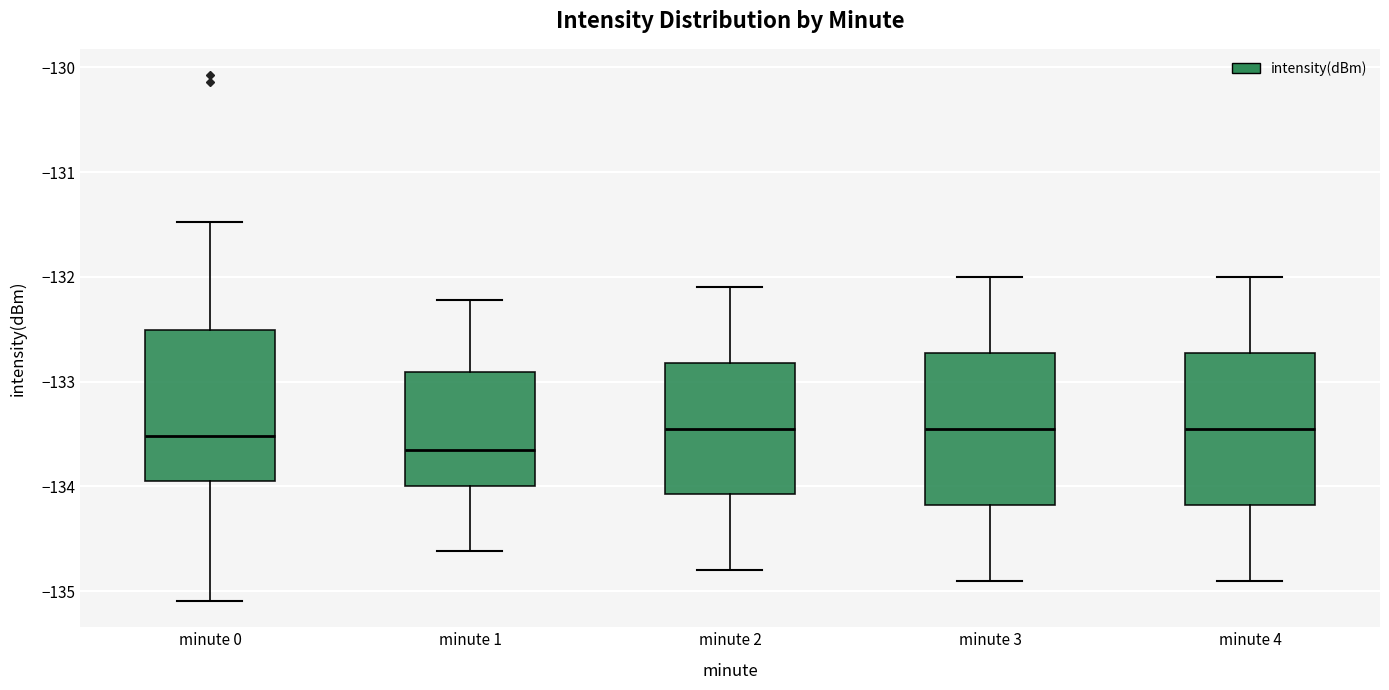

Where does the upper whisker of the box for minute 4 end on the y-axis? The values are not printed on the chart, so give them approximately, as read against the axis.

-132.0